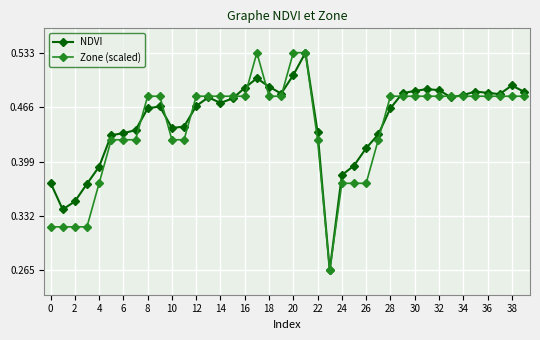

At how many categories does at least one series exceed 0?

40